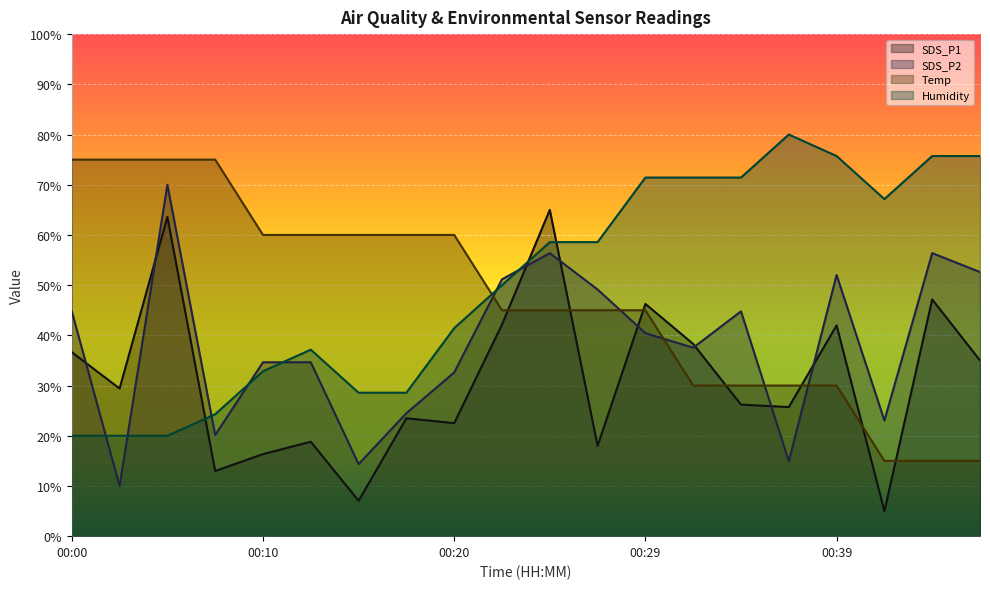

What are all the series names shown in the legend?

SDS_P1, SDS_P2, Temp, Humidity